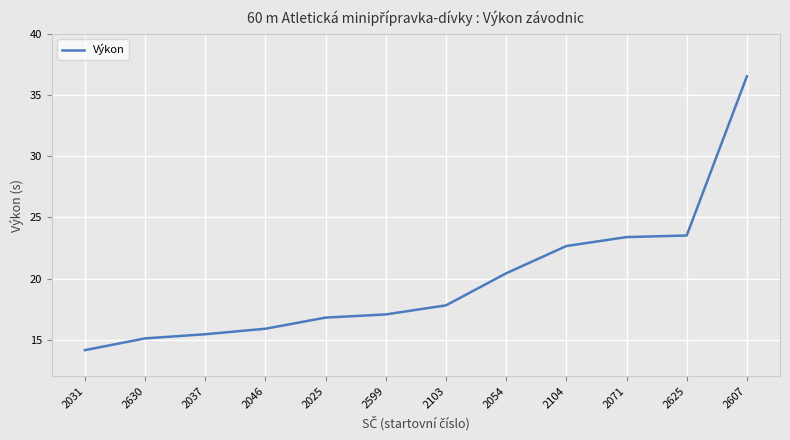

How many lines are shown in the chart?

1